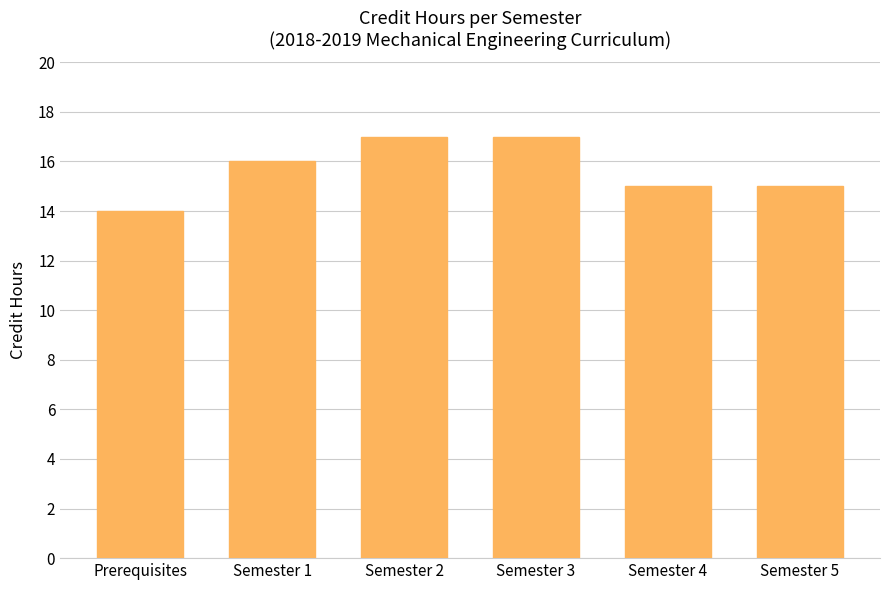

What position from the right is Semester 1?

5